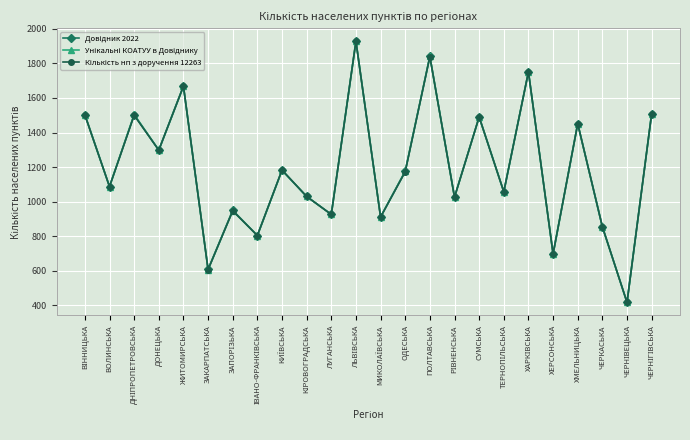

What is the label of the 4th point from the right?

ХМЕЛЬНИЦЬКА